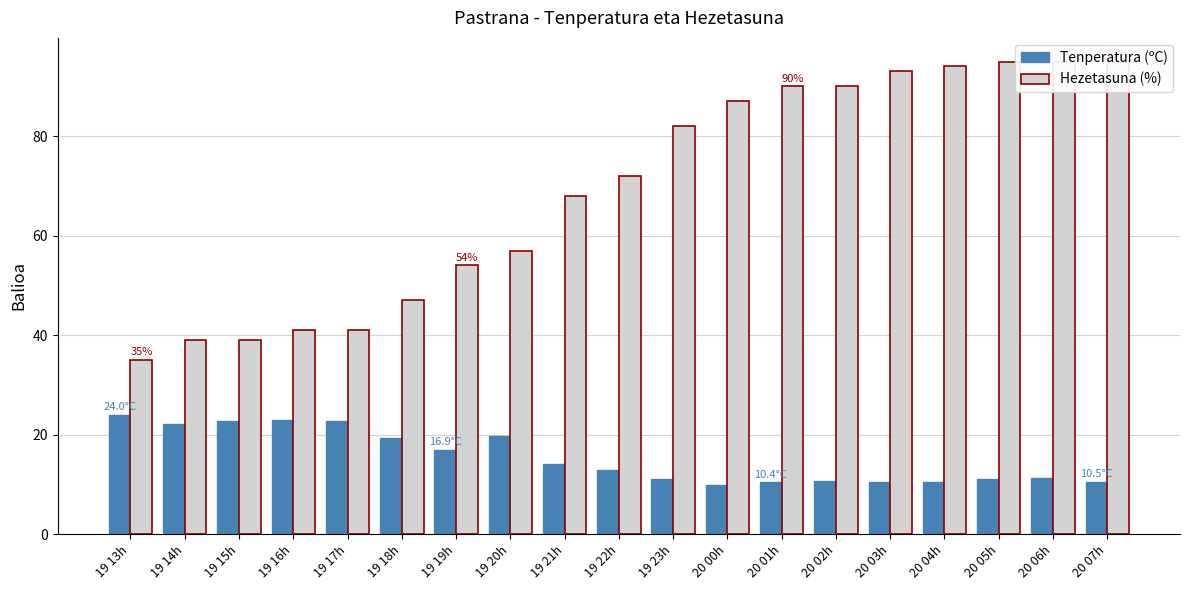

What position from the right is 19 15h?

17